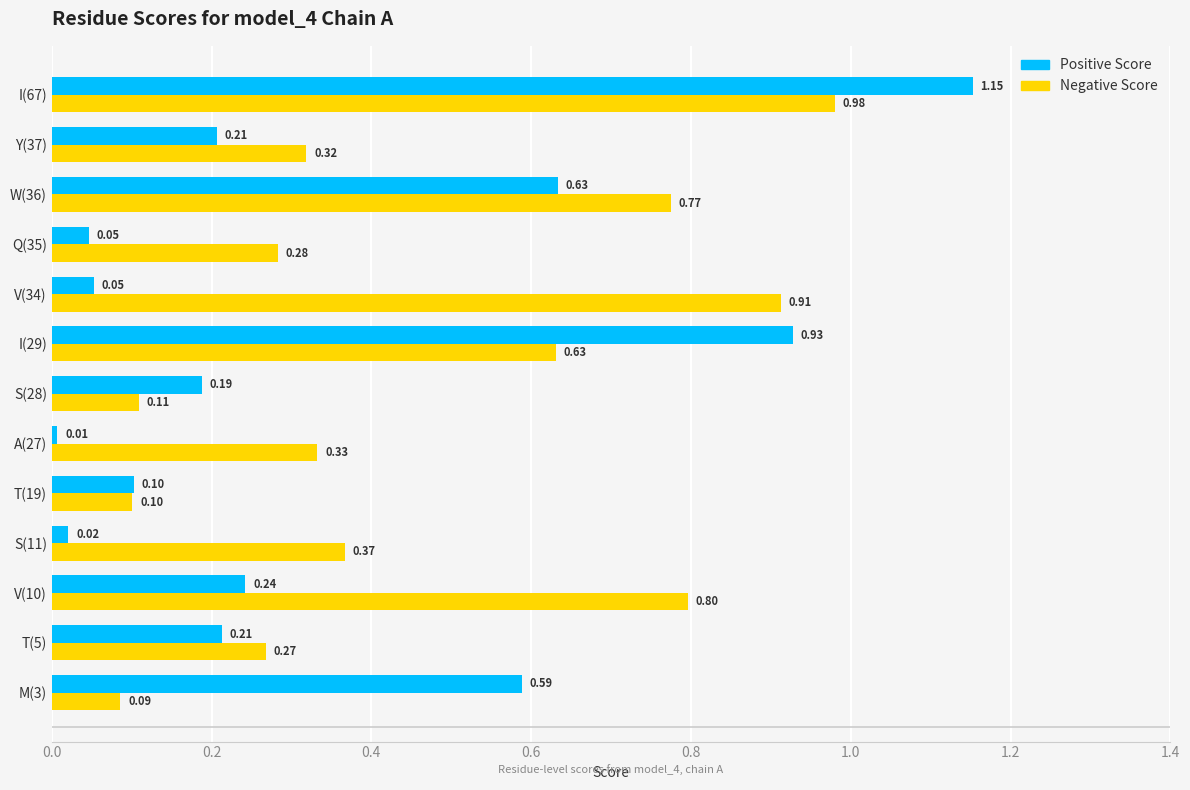

What is the average value of the Negative Score series?

0.5